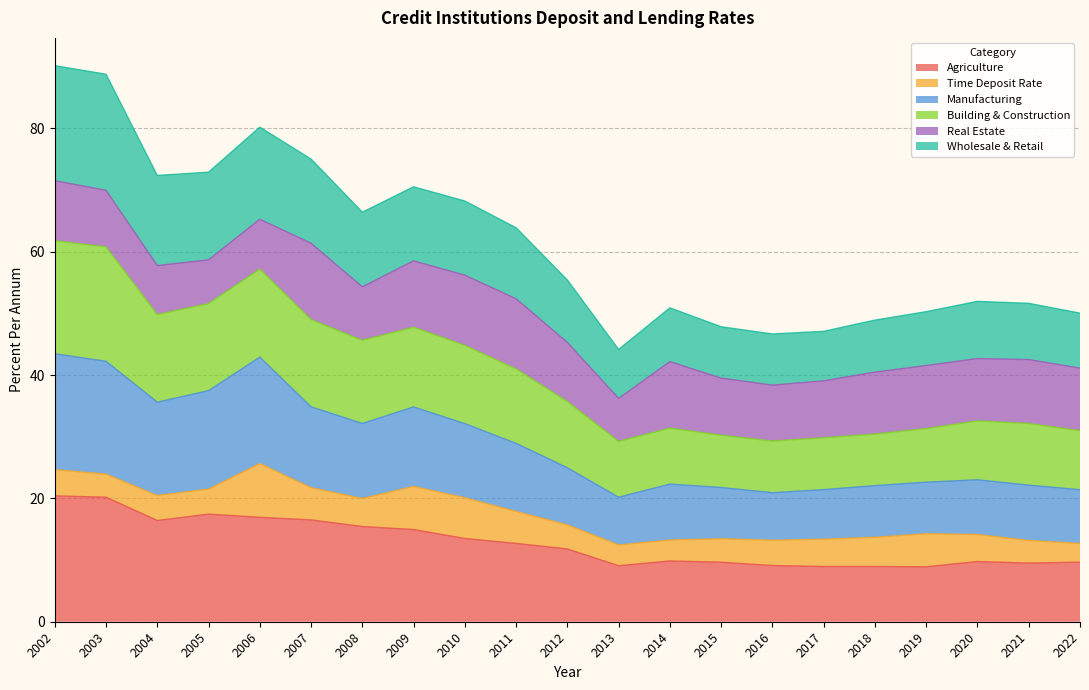

Does the chart display data point markers on the line(s)?

No